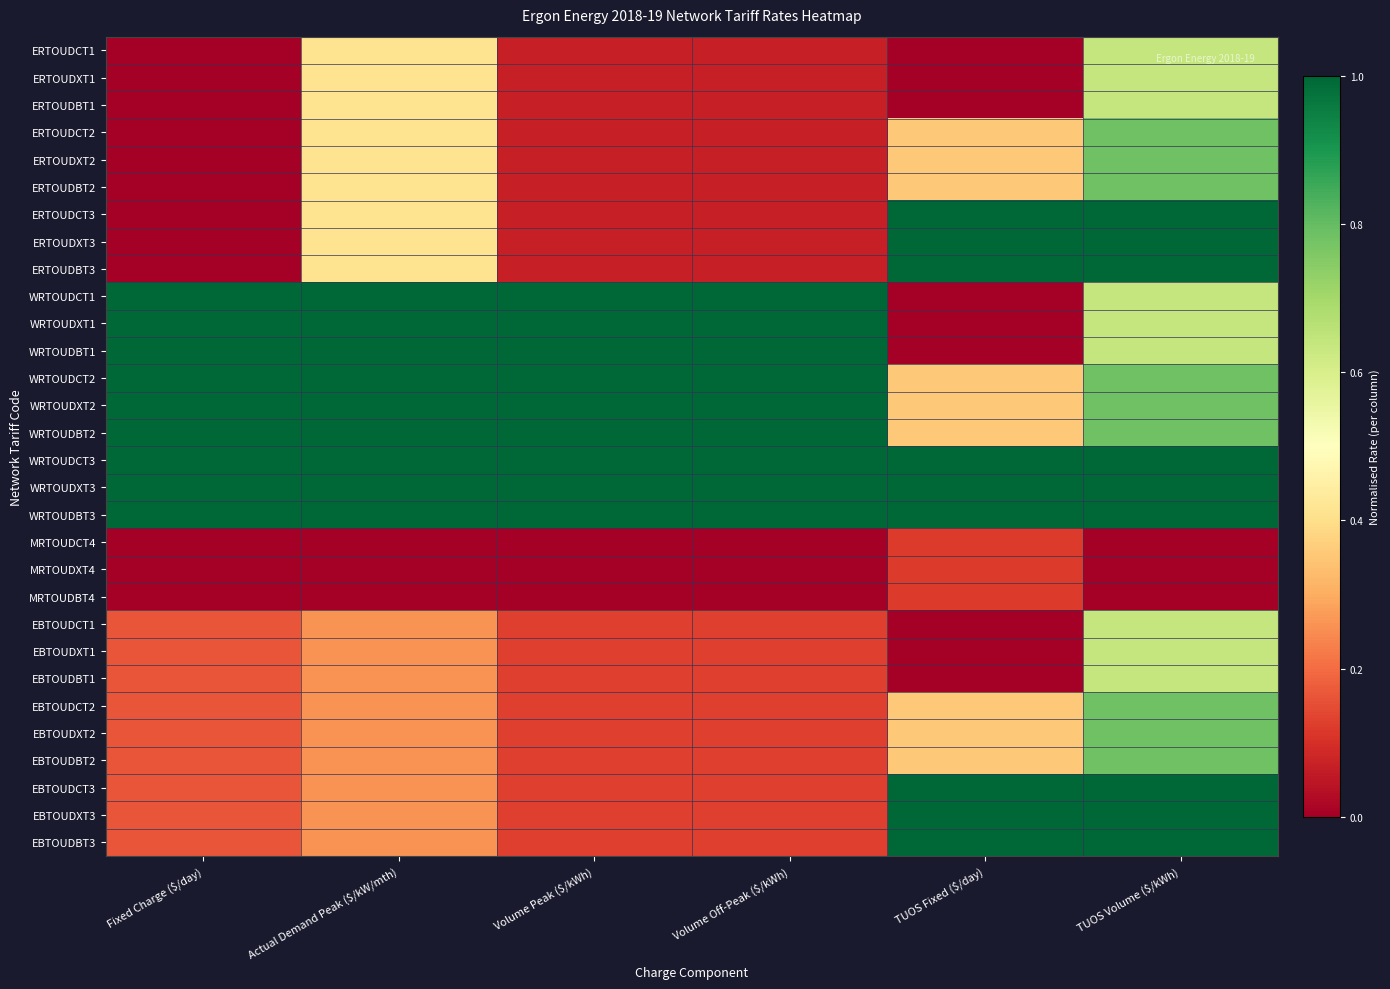

Reading left to right, list all the values displayed in this chart.

ERTOUDCT1: Fixed Charge ($/day)=0.0	Actual Demand Peak ($/kW/mth)=0.4	Volume Peak ($/kWh)=0.1	Volume Off-Peak ($/kWh)=0.1	TUOS Fixed ($/day)=0.0	TUOS Volume ($/kWh)=0.6
ERTOUDXT1: Fixed Charge ($/day)=0.0	Actual Demand Peak ($/kW/mth)=0.4	Volume Peak ($/kWh)=0.1	Volume Off-Peak ($/kWh)=0.1	TUOS Fixed ($/day)=0.0	TUOS Volume ($/kWh)=0.6
ERTOUDBT1: Fixed Charge ($/day)=0.0	Actual Demand Peak ($/kW/mth)=0.4	Volume Peak ($/kWh)=0.1	Volume Off-Peak ($/kWh)=0.1	TUOS Fixed ($/day)=0.0	TUOS Volume ($/kWh)=0.6
ERTOUDCT2: Fixed Charge ($/day)=0.0	Actual Demand Peak ($/kW/mth)=0.4	Volume Peak ($/kWh)=0.1	Volume Off-Peak ($/kWh)=0.1	TUOS Fixed ($/day)=0.4	TUOS Volume ($/kWh)=0.8
ERTOUDXT2: Fixed Charge ($/day)=0.0	Actual Demand Peak ($/kW/mth)=0.4	Volume Peak ($/kWh)=0.1	Volume Off-Peak ($/kWh)=0.1	TUOS Fixed ($/day)=0.4	TUOS Volume ($/kWh)=0.8
ERTOUDBT2: Fixed Charge ($/day)=0.0	Actual Demand Peak ($/kW/mth)=0.4	Volume Peak ($/kWh)=0.1	Volume Off-Peak ($/kWh)=0.1	TUOS Fixed ($/day)=0.4	TUOS Volume ($/kWh)=0.8
ERTOUDCT3: Fixed Charge ($/day)=0.0	Actual Demand Peak ($/kW/mth)=0.4	Volume Peak ($/kWh)=0.1	Volume Off-Peak ($/kWh)=0.1	TUOS Fixed ($/day)=1.0	TUOS Volume ($/kWh)=1.0
ERTOUDXT3: Fixed Charge ($/day)=0.0	Actual Demand Peak ($/kW/mth)=0.4	Volume Peak ($/kWh)=0.1	Volume Off-Peak ($/kWh)=0.1	TUOS Fixed ($/day)=1.0	TUOS Volume ($/kWh)=1.0
ERTOUDBT3: Fixed Charge ($/day)=0.0	Actual Demand Peak ($/kW/mth)=0.4	Volume Peak ($/kWh)=0.1	Volume Off-Peak ($/kWh)=0.1	TUOS Fixed ($/day)=1.0	TUOS Volume ($/kWh)=1.0
WRTOUDCT1: Fixed Charge ($/day)=1.0	Actual Demand Peak ($/kW/mth)=1.0	Volume Peak ($/kWh)=1.0	Volume Off-Peak ($/kWh)=1.0	TUOS Fixed ($/day)=0.0	TUOS Volume ($/kWh)=0.6
WRTOUDXT1: Fixed Charge ($/day)=1.0	Actual Demand Peak ($/kW/mth)=1.0	Volume Peak ($/kWh)=1.0	Volume Off-Peak ($/kWh)=1.0	TUOS Fixed ($/day)=0.0	TUOS Volume ($/kWh)=0.6
WRTOUDBT1: Fixed Charge ($/day)=1.0	Actual Demand Peak ($/kW/mth)=1.0	Volume Peak ($/kWh)=1.0	Volume Off-Peak ($/kWh)=1.0	TUOS Fixed ($/day)=0.0	TUOS Volume ($/kWh)=0.6
WRTOUDCT2: Fixed Charge ($/day)=1.0	Actual Demand Peak ($/kW/mth)=1.0	Volume Peak ($/kWh)=1.0	Volume Off-Peak ($/kWh)=1.0	TUOS Fixed ($/day)=0.4	TUOS Volume ($/kWh)=0.8
WRTOUDXT2: Fixed Charge ($/day)=1.0	Actual Demand Peak ($/kW/mth)=1.0	Volume Peak ($/kWh)=1.0	Volume Off-Peak ($/kWh)=1.0	TUOS Fixed ($/day)=0.4	TUOS Volume ($/kWh)=0.8
WRTOUDBT2: Fixed Charge ($/day)=1.0	Actual Demand Peak ($/kW/mth)=1.0	Volume Peak ($/kWh)=1.0	Volume Off-Peak ($/kWh)=1.0	TUOS Fixed ($/day)=0.4	TUOS Volume ($/kWh)=0.8
WRTOUDCT3: Fixed Charge ($/day)=1.0	Actual Demand Peak ($/kW/mth)=1.0	Volume Peak ($/kWh)=1.0	Volume Off-Peak ($/kWh)=1.0	TUOS Fixed ($/day)=1.0	TUOS Volume ($/kWh)=1.0
WRTOUDXT3: Fixed Charge ($/day)=1.0	Actual Demand Peak ($/kW/mth)=1.0	Volume Peak ($/kWh)=1.0	Volume Off-Peak ($/kWh)=1.0	TUOS Fixed ($/day)=1.0	TUOS Volume ($/kWh)=1.0
WRTOUDBT3: Fixed Charge ($/day)=1.0	Actual Demand Peak ($/kW/mth)=1.0	Volume Peak ($/kWh)=1.0	Volume Off-Peak ($/kWh)=1.0	TUOS Fixed ($/day)=1.0	TUOS Volume ($/kWh)=1.0
MRTOUDCT4: Fixed Charge ($/day)=0.0	Actual Demand Peak ($/kW/mth)=0.0	Volume Peak ($/kWh)=0.0	Volume Off-Peak ($/kWh)=0.0	TUOS Fixed ($/day)=0.1	TUOS Volume ($/kWh)=0.0
MRTOUDXT4: Fixed Charge ($/day)=0.0	Actual Demand Peak ($/kW/mth)=0.0	Volume Peak ($/kWh)=0.0	Volume Off-Peak ($/kWh)=0.0	TUOS Fixed ($/day)=0.1	TUOS Volume ($/kWh)=0.0
MRTOUDBT4: Fixed Charge ($/day)=0.0	Actual Demand Peak ($/kW/mth)=0.0	Volume Peak ($/kWh)=0.0	Volume Off-Peak ($/kWh)=0.0	TUOS Fixed ($/day)=0.1	TUOS Volume ($/kWh)=0.0
EBTOUDCT1: Fixed Charge ($/day)=0.2	Actual Demand Peak ($/kW/mth)=0.3	Volume Peak ($/kWh)=0.1	Volume Off-Peak ($/kWh)=0.1	TUOS Fixed ($/day)=0.0	TUOS Volume ($/kWh)=0.6
EBTOUDXT1: Fixed Charge ($/day)=0.2	Actual Demand Peak ($/kW/mth)=0.3	Volume Peak ($/kWh)=0.1	Volume Off-Peak ($/kWh)=0.1	TUOS Fixed ($/day)=0.0	TUOS Volume ($/kWh)=0.6
EBTOUDBT1: Fixed Charge ($/day)=0.2	Actual Demand Peak ($/kW/mth)=0.3	Volume Peak ($/kWh)=0.1	Volume Off-Peak ($/kWh)=0.1	TUOS Fixed ($/day)=0.0	TUOS Volume ($/kWh)=0.6
EBTOUDCT2: Fixed Charge ($/day)=0.2	Actual Demand Peak ($/kW/mth)=0.3	Volume Peak ($/kWh)=0.1	Volume Off-Peak ($/kWh)=0.1	TUOS Fixed ($/day)=0.4	TUOS Volume ($/kWh)=0.8
EBTOUDXT2: Fixed Charge ($/day)=0.2	Actual Demand Peak ($/kW/mth)=0.3	Volume Peak ($/kWh)=0.1	Volume Off-Peak ($/kWh)=0.1	TUOS Fixed ($/day)=0.4	TUOS Volume ($/kWh)=0.8
EBTOUDBT2: Fixed Charge ($/day)=0.2	Actual Demand Peak ($/kW/mth)=0.3	Volume Peak ($/kWh)=0.1	Volume Off-Peak ($/kWh)=0.1	TUOS Fixed ($/day)=0.4	TUOS Volume ($/kWh)=0.8
EBTOUDCT3: Fixed Charge ($/day)=0.2	Actual Demand Peak ($/kW/mth)=0.3	Volume Peak ($/kWh)=0.1	Volume Off-Peak ($/kWh)=0.1	TUOS Fixed ($/day)=1.0	TUOS Volume ($/kWh)=1.0
EBTOUDXT3: Fixed Charge ($/day)=0.2	Actual Demand Peak ($/kW/mth)=0.3	Volume Peak ($/kWh)=0.1	Volume Off-Peak ($/kWh)=0.1	TUOS Fixed ($/day)=1.0	TUOS Volume ($/kWh)=1.0
EBTOUDBT3: Fixed Charge ($/day)=0.2	Actual Demand Peak ($/kW/mth)=0.3	Volume Peak ($/kWh)=0.1	Volume Off-Peak ($/kWh)=0.1	TUOS Fixed ($/day)=1.0	TUOS Volume ($/kWh)=1.0